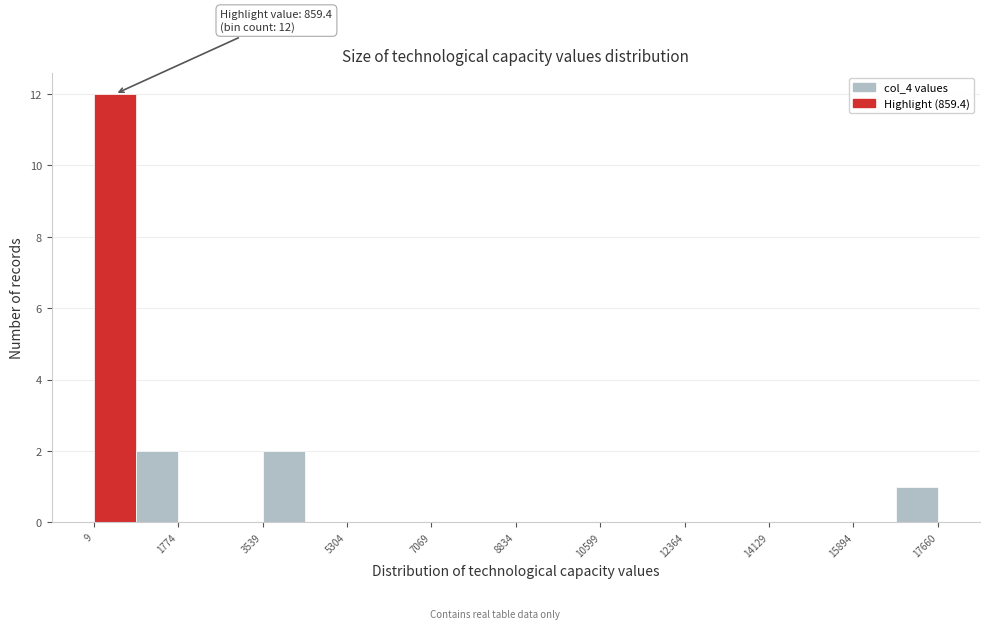

Which range on the x-axis has the tallest bar?

0 to 800